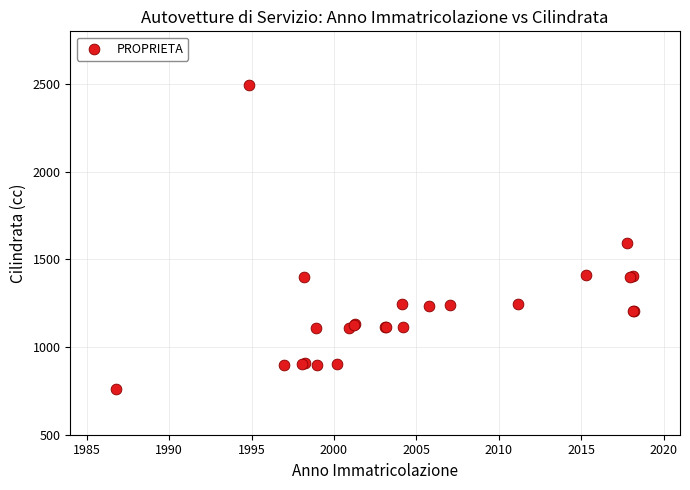

What Y value in the scatter plot is closest to 1628?

1591.9